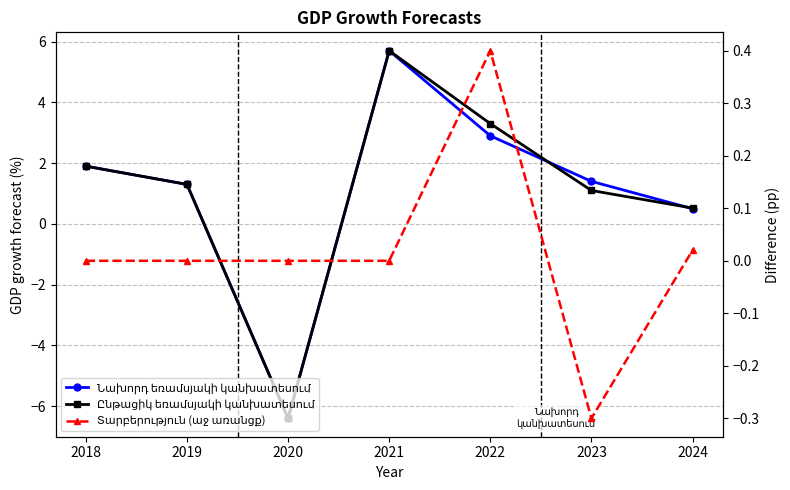

How many negative values does the Ընթացիկ եռամսյակի կանխատեսում series have?

1